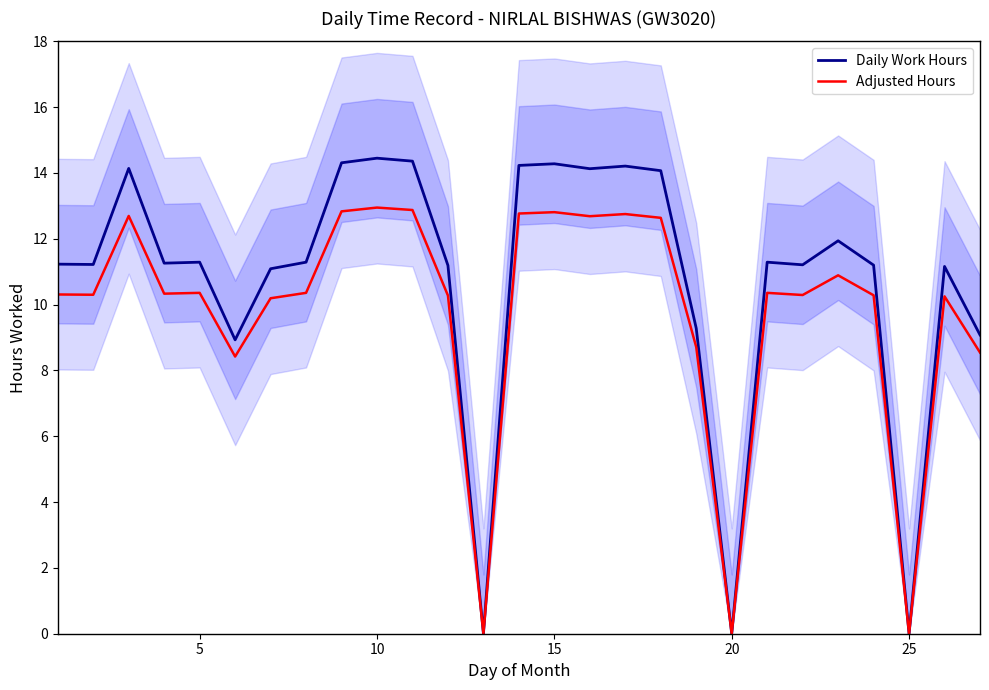

Is it true that Adjusted Hours equals 4.6 at 10?

False